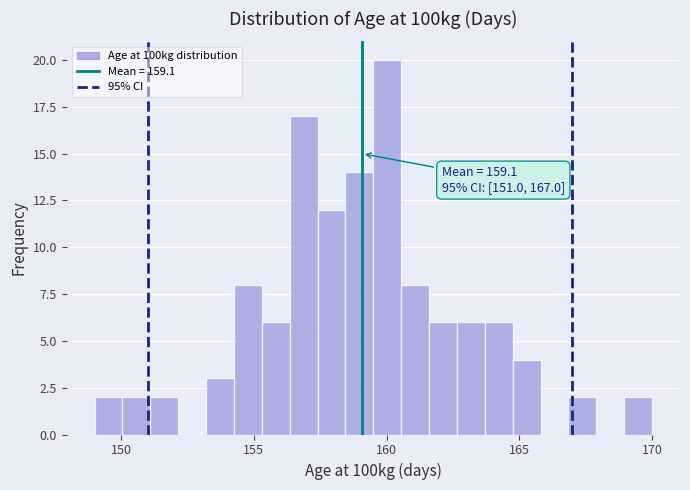

Around what value on the x-axis is the tallest bar? Give the approximate position of its centre, as read against the axis.

160.0